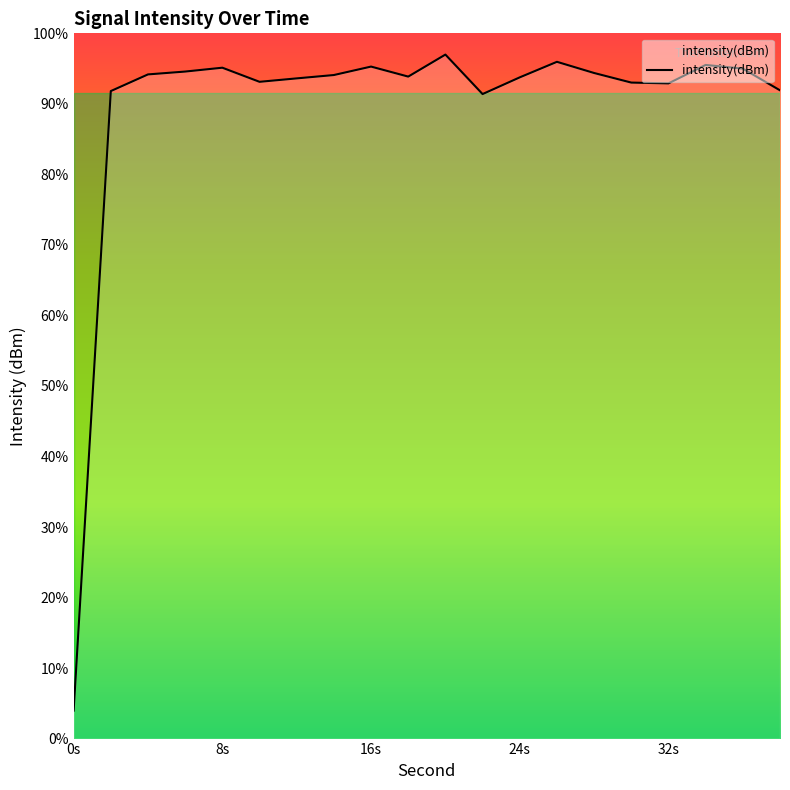

The value at 14 is -79.9. True or false?

False